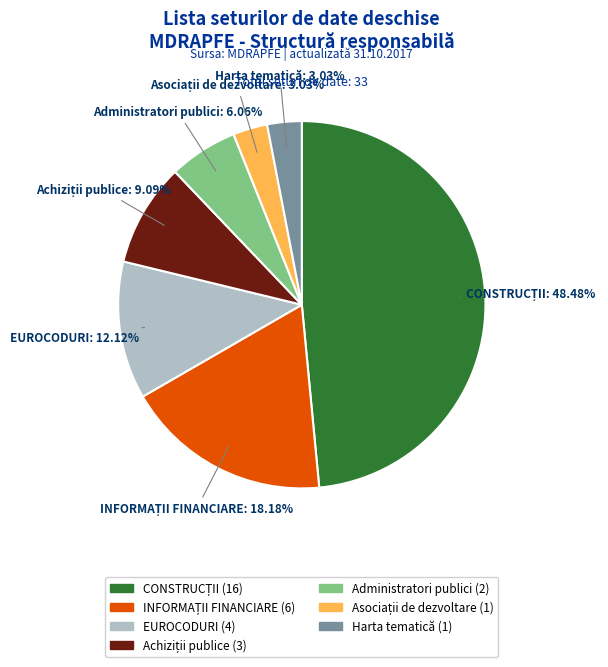

How many segments does this pie chart have?

7